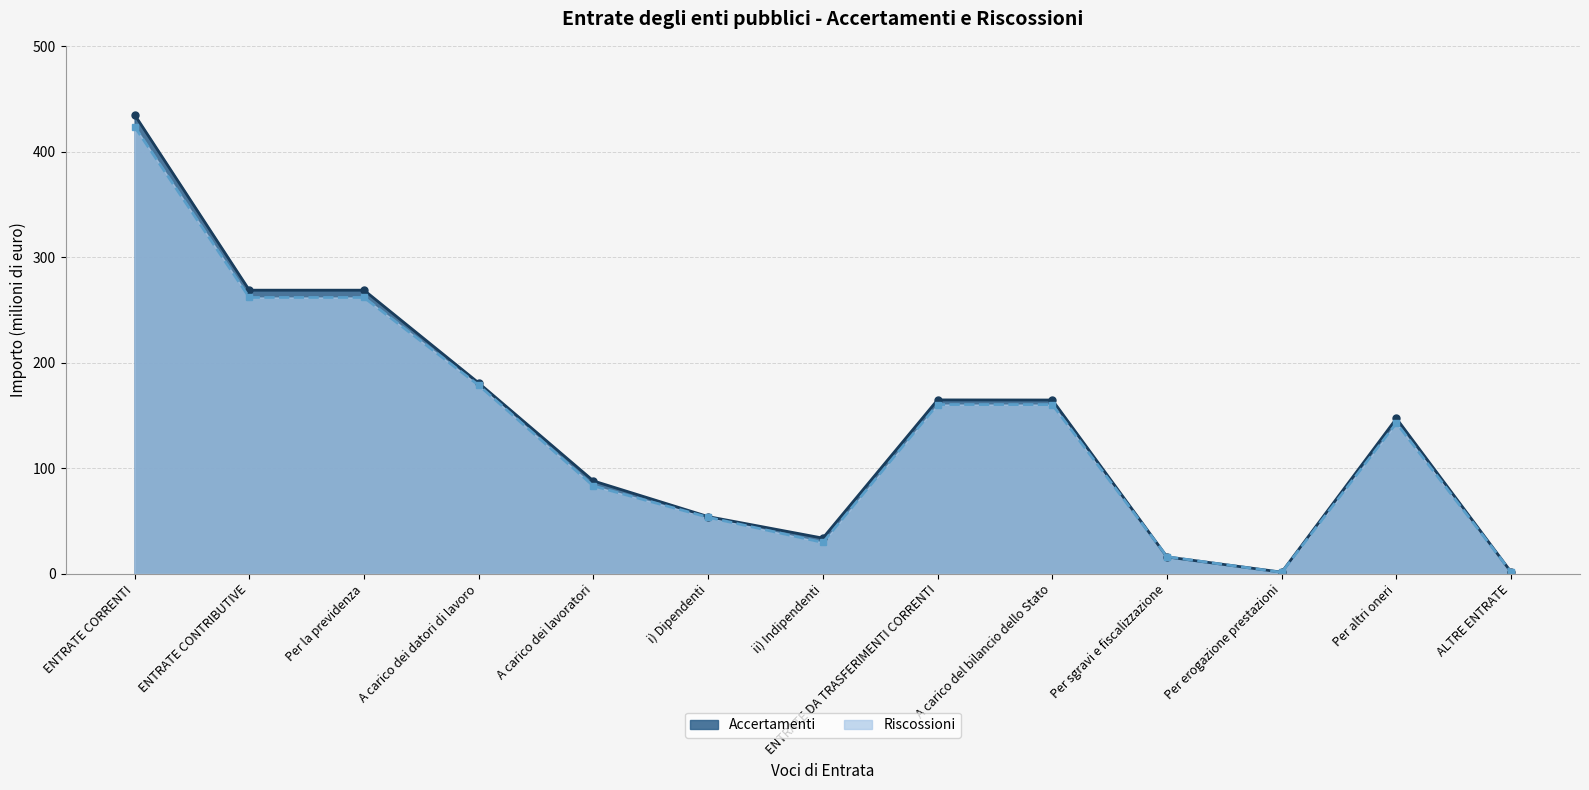

Rank the series by their average value, from highest to lowest.

Accertamenti, Riscossioni